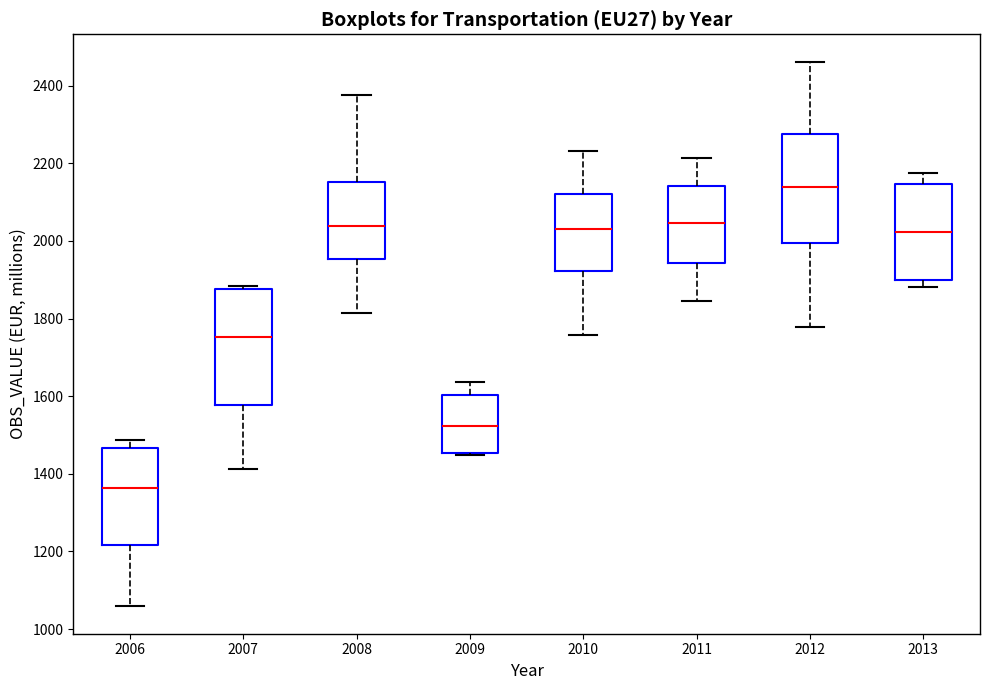

Reading left to right, transcribe this box plot: for each box, give where its median line is, the range the box spans, and where its two whiskers end, as read against the y-axis. The values are not printed on the chart, so give them approximately, as read against the axis.

2006: median 1360, box 1220 to 1460, whiskers 1060 to 1480
2007: median 1760, box 1580 to 1880, whiskers 1420 to 1880 (just above the box's upper edge)
2008: median 2040, box 1960 to 2160, whiskers 1820 to 2380
2009: median 1520, box 1460 to 1600, whiskers 1440 to 1640
2010: median 2040, box 1920 to 2120, whiskers 1760 to 2240
2011: median 2040, box 1940 to 2140, whiskers 1840 to 2220
2012: median 2140, box 2000 to 2280, whiskers 1780 to 2460
2013: median 2020, box 1900 to 2140, whiskers 1880 to 2180